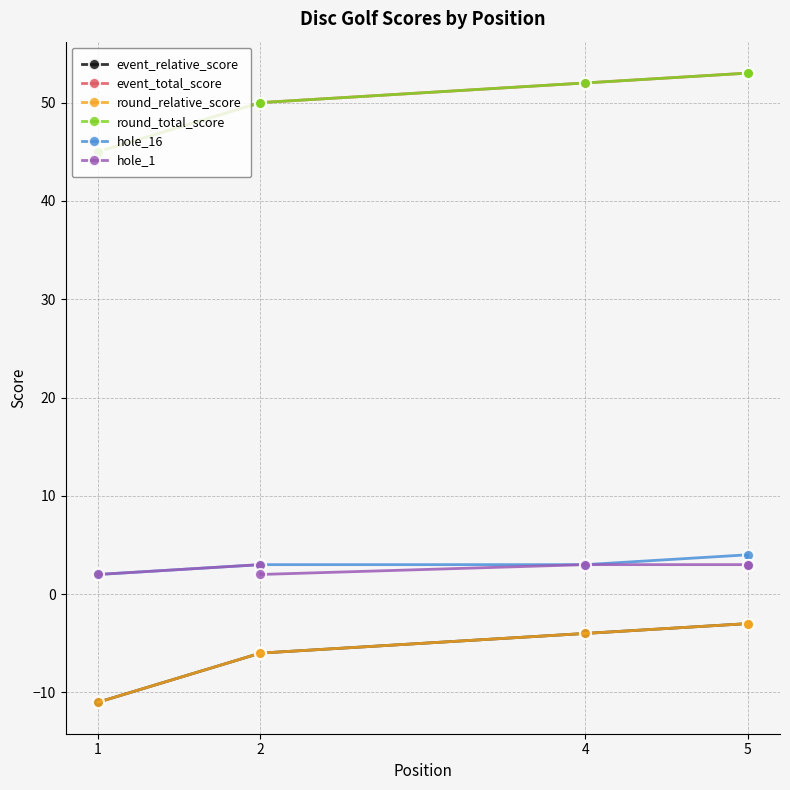

True or false: event_total_score and hole_1 intersect in this chart.

False